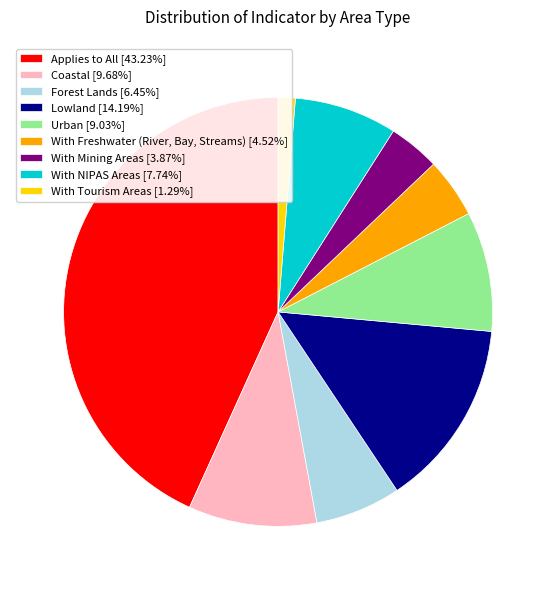

Combined, do With Mining Areas [3.87%] and Forest Lands [6.45%] account for over 50%?

No